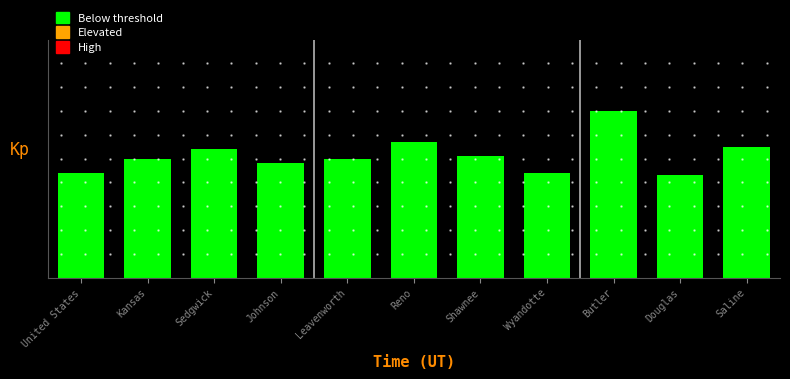

Are the bars horizontal?

No